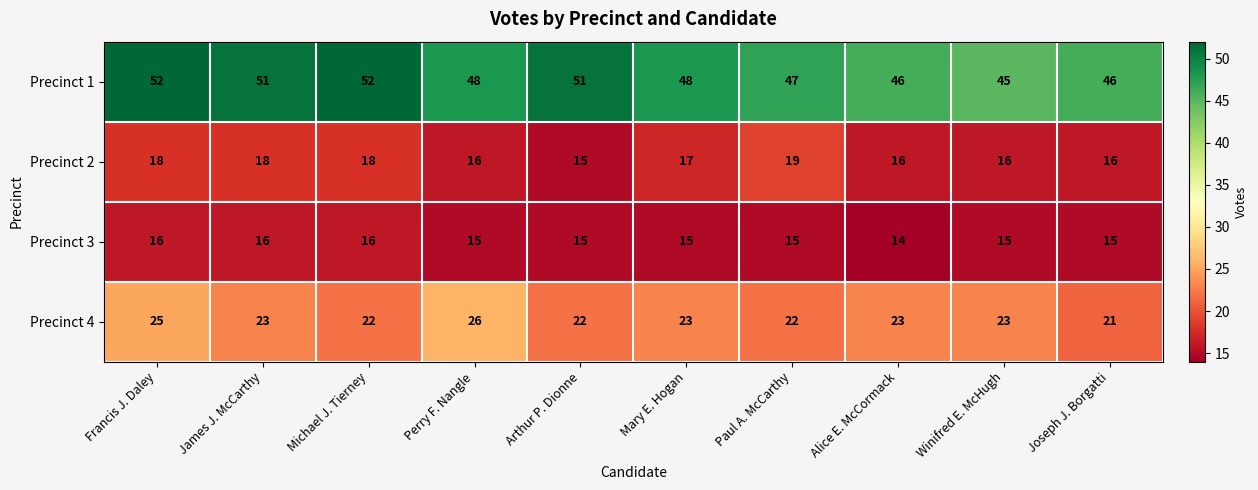

Which series changed the most between Michael J. Tierney and Arthur P. Dionne?

Precinct 2